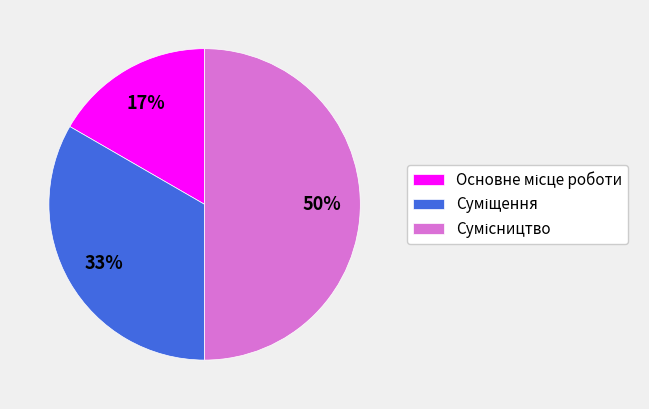

To the nearest percent, what is the difference between the largest and smallest slice percentages?

33%